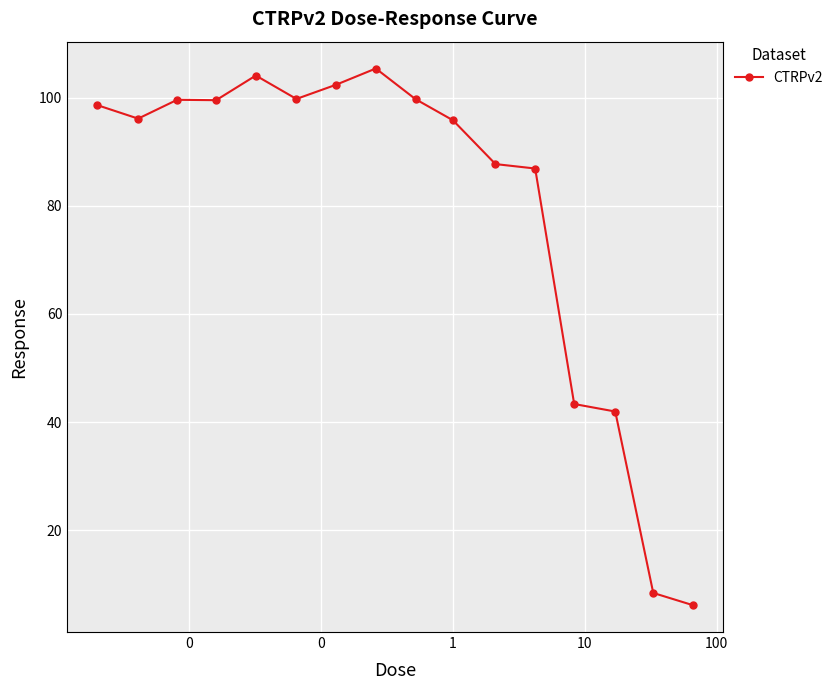

What is the average value?

79.7